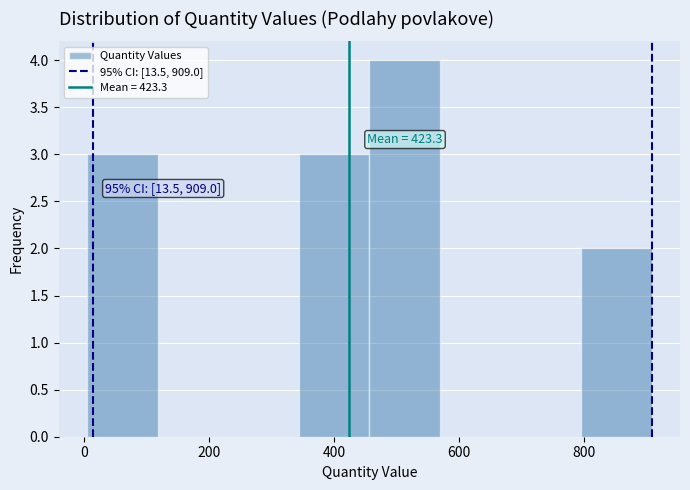

Which range on the x-axis has the tallest bar?

460 to 560